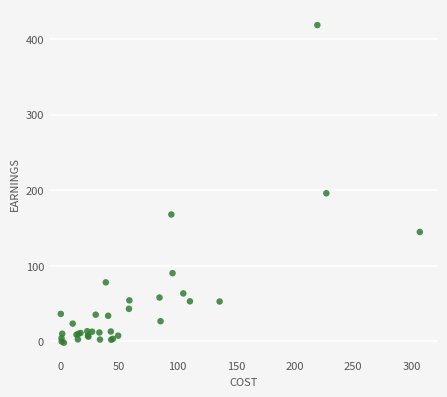

What Y value in the scatter plot is closest to 208?

196.0